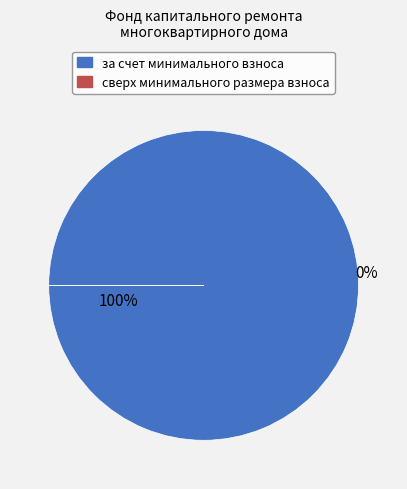

Which slice is the largest?

за счет минимального взноса